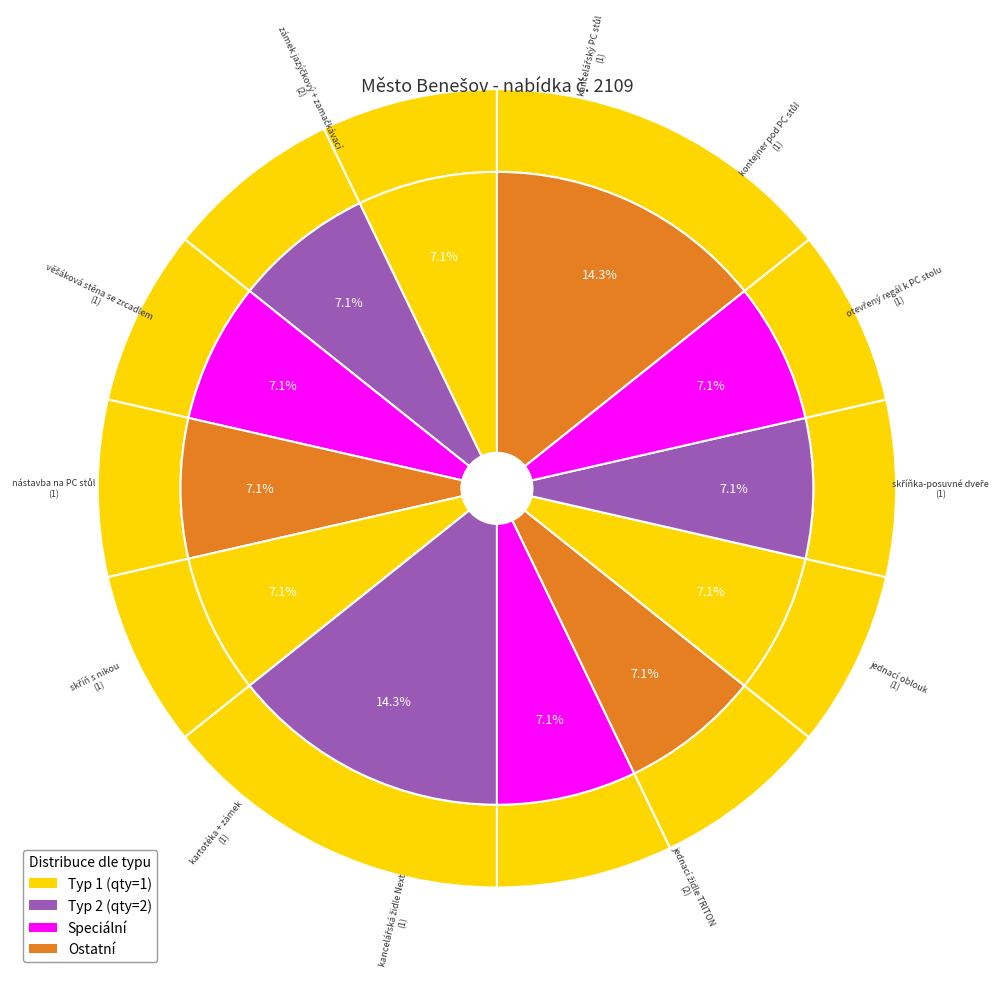

Approximately how many times larger is the value at kontejner pod PC stůl compared to zámek jazýčkový + zamačkávací?

0.5